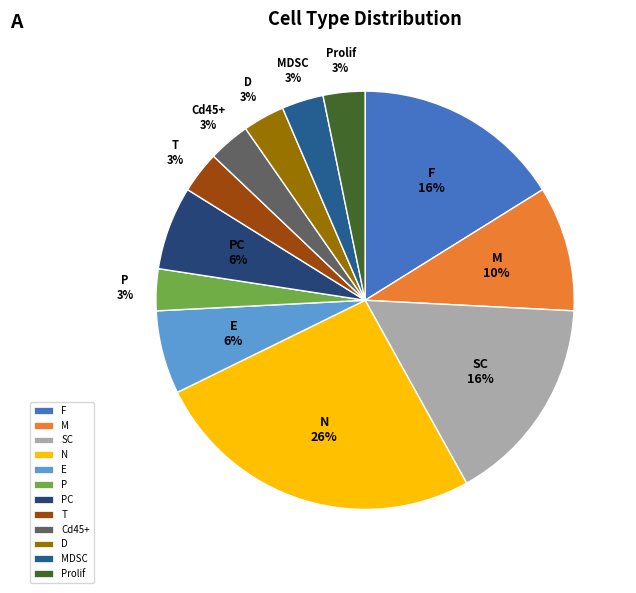

To the nearest percent, what is the difference between the M and SC slice percentages?

6%